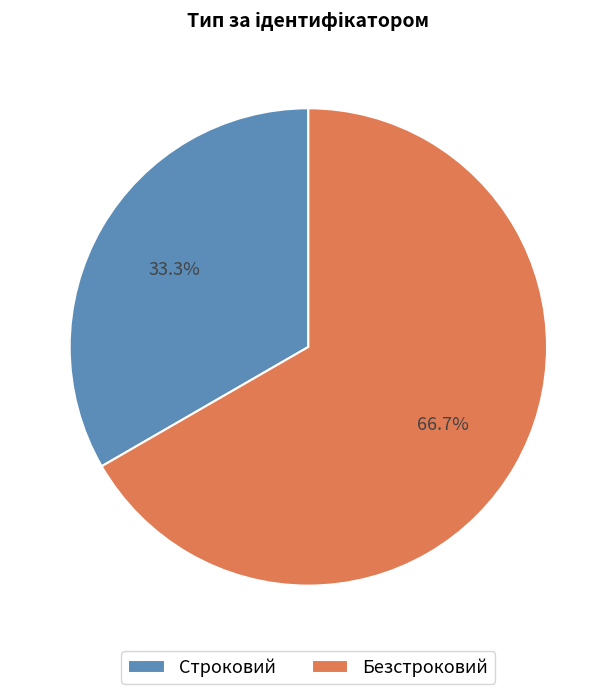

Is the sum of Безстроковий and Строковий greater than half?

Yes